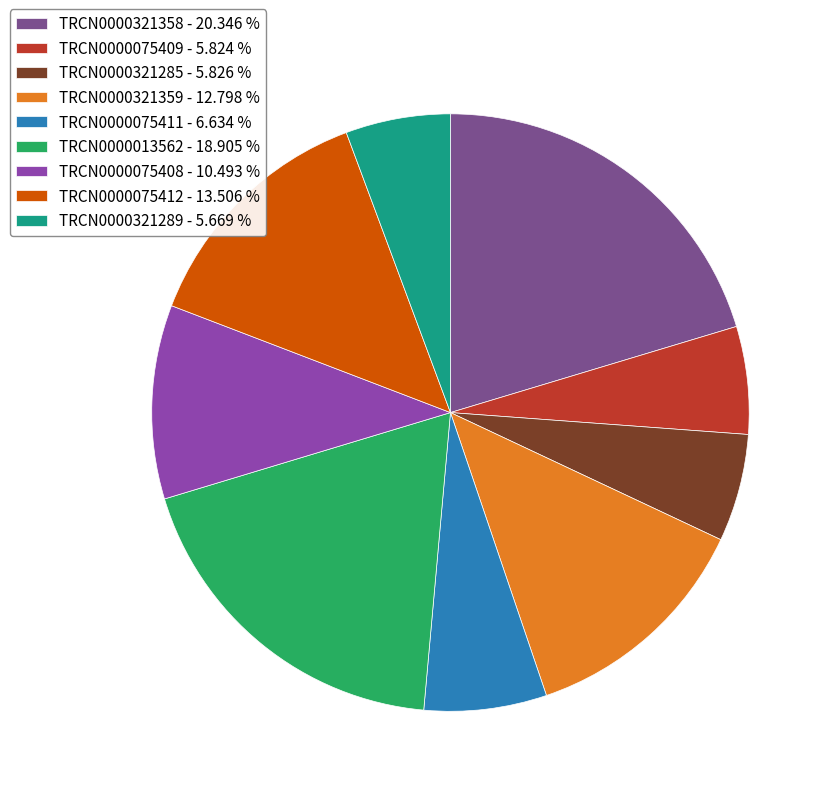

Count the number of slices in the pie.

9